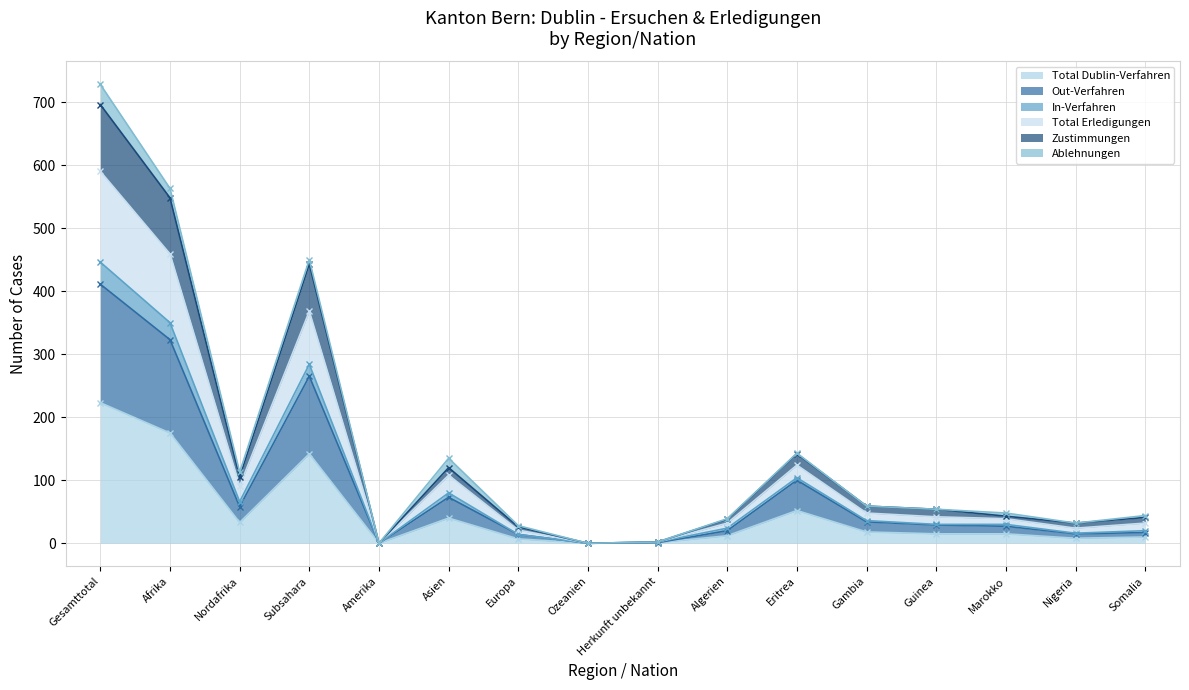

How many categories are shown in the chart?

16